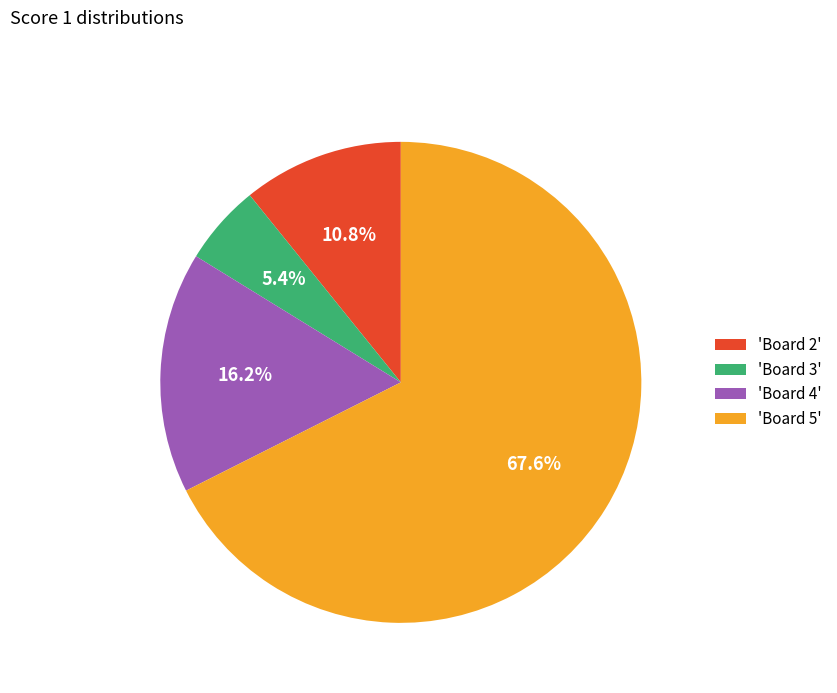

Which has a higher value, 'Board 2' or 'Board 5'?

'Board 5'